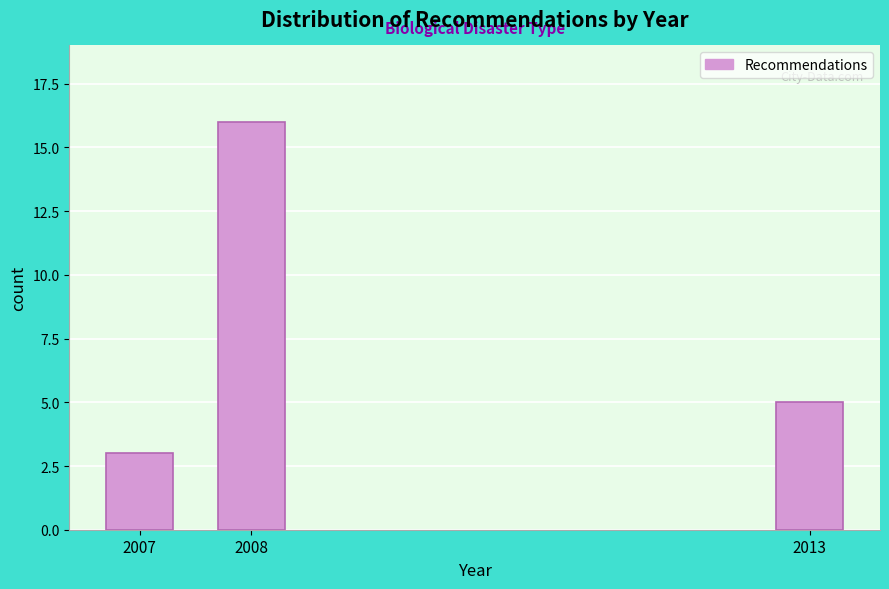

Reading right to left, extract all data points from this chart.

2013=5	2008=16	2007=3